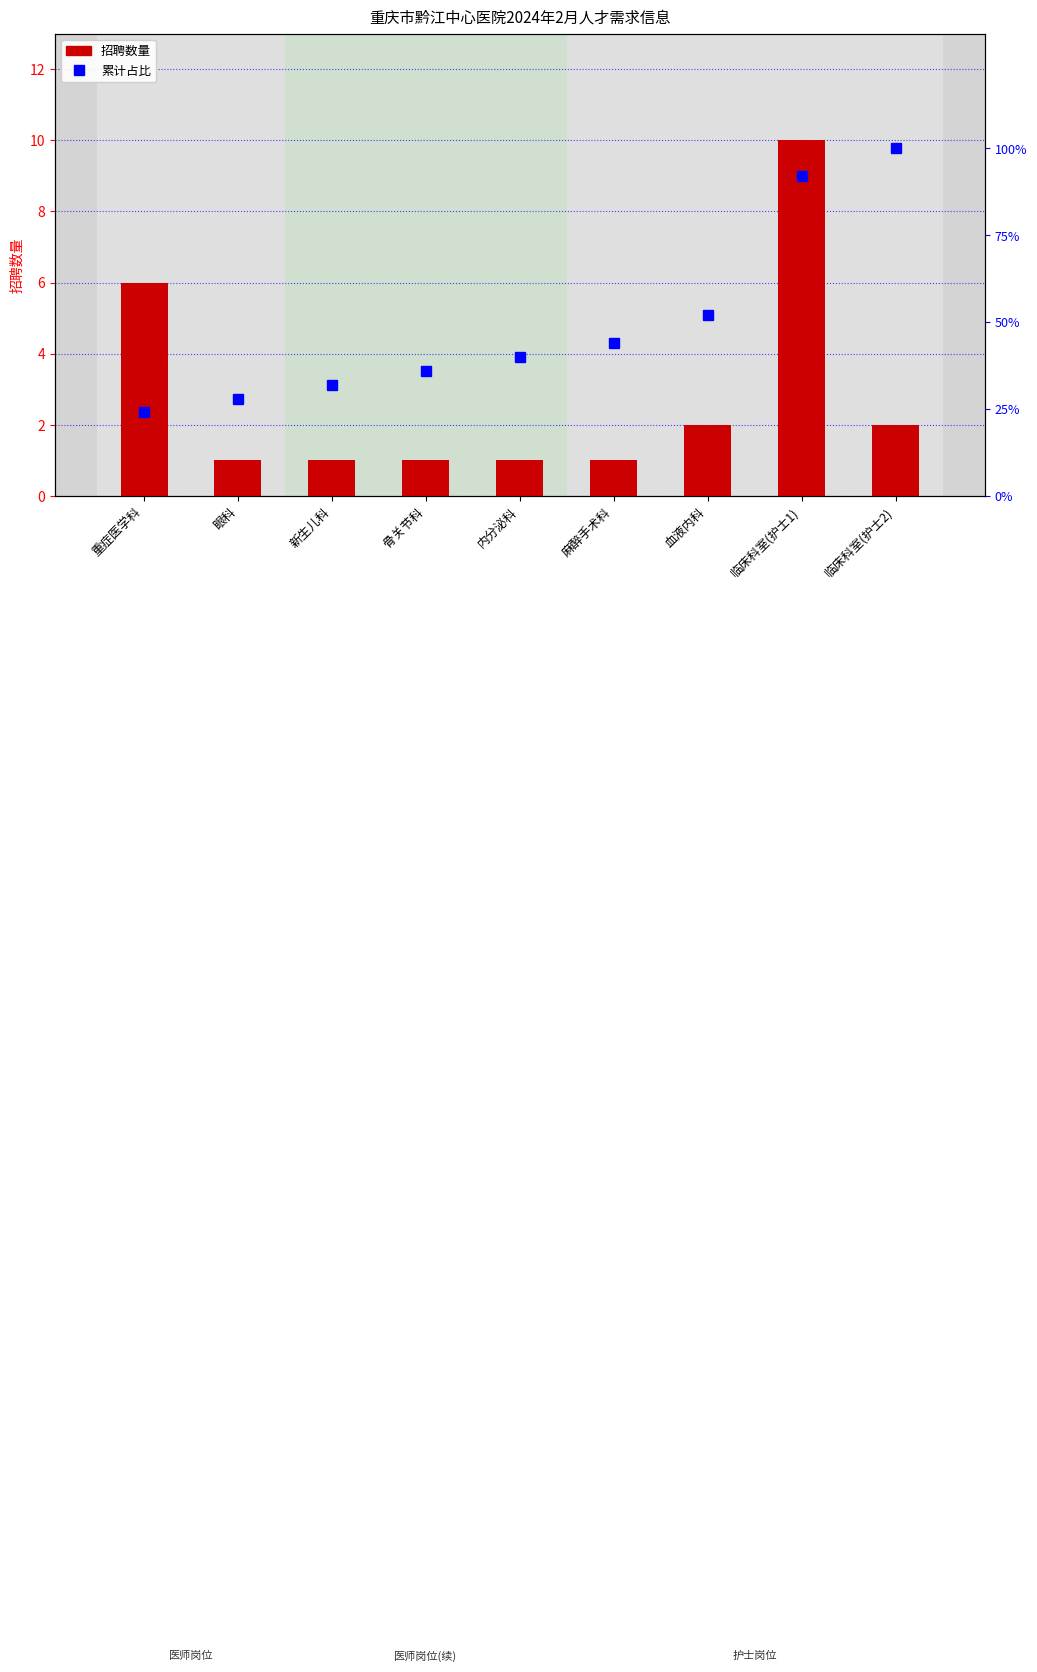

What are all the series names shown in the legend?

招聘数量, 累计占比